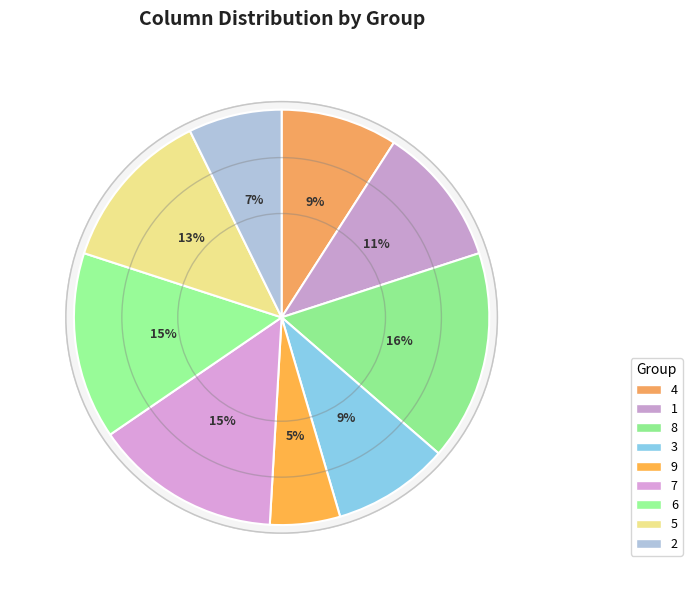

What percentage is NOT represented by 4?

90.9%